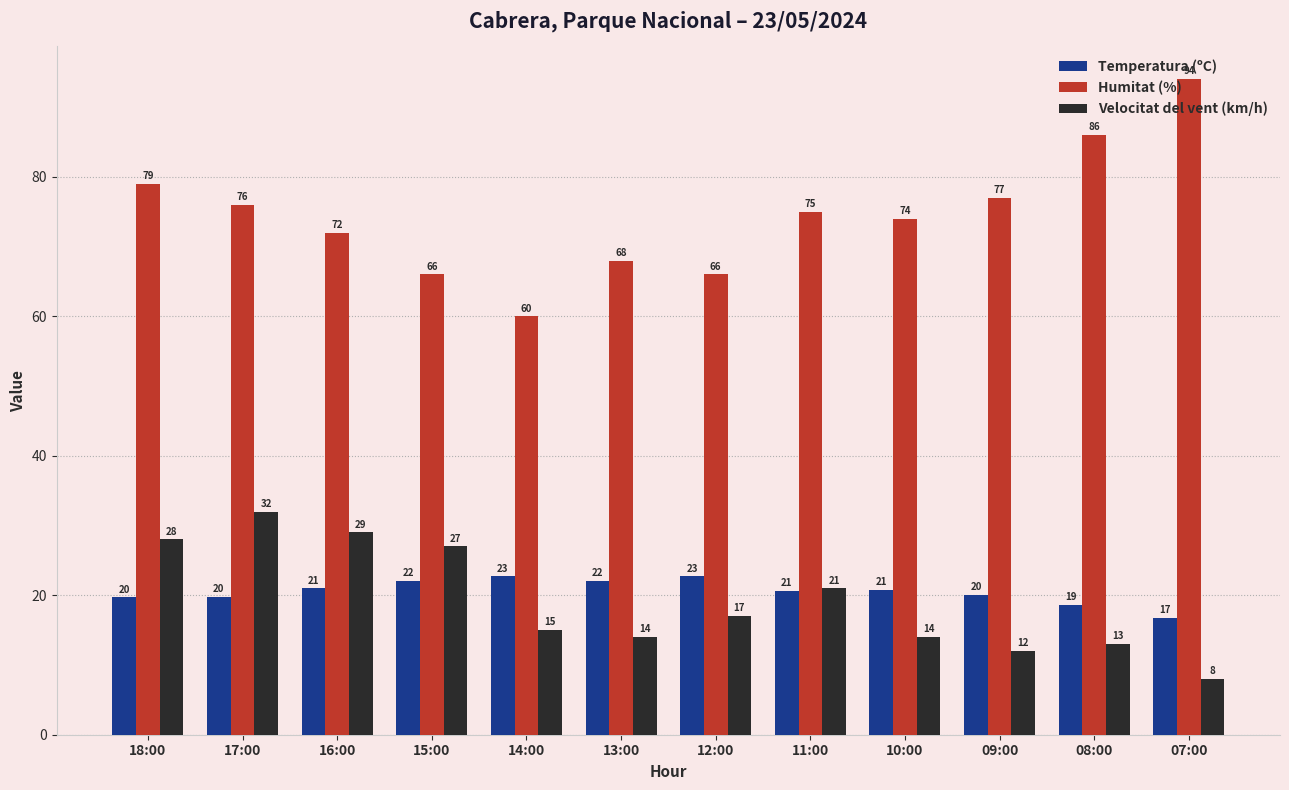

Is the value of Velocitat del vent (km/h) at 08:00 greater than the value of Temperatura (ºC) at 11:00?

No